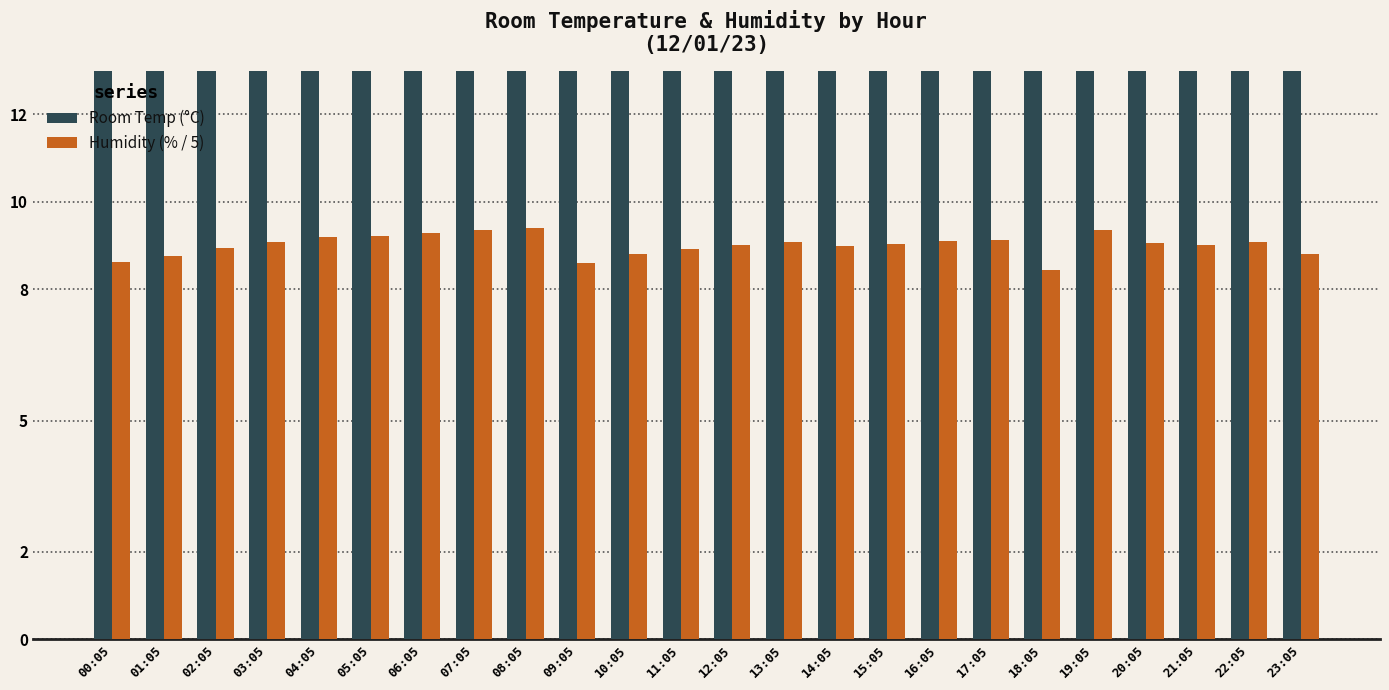

What is the highest value of the Room Temp (°C) series?

20.6